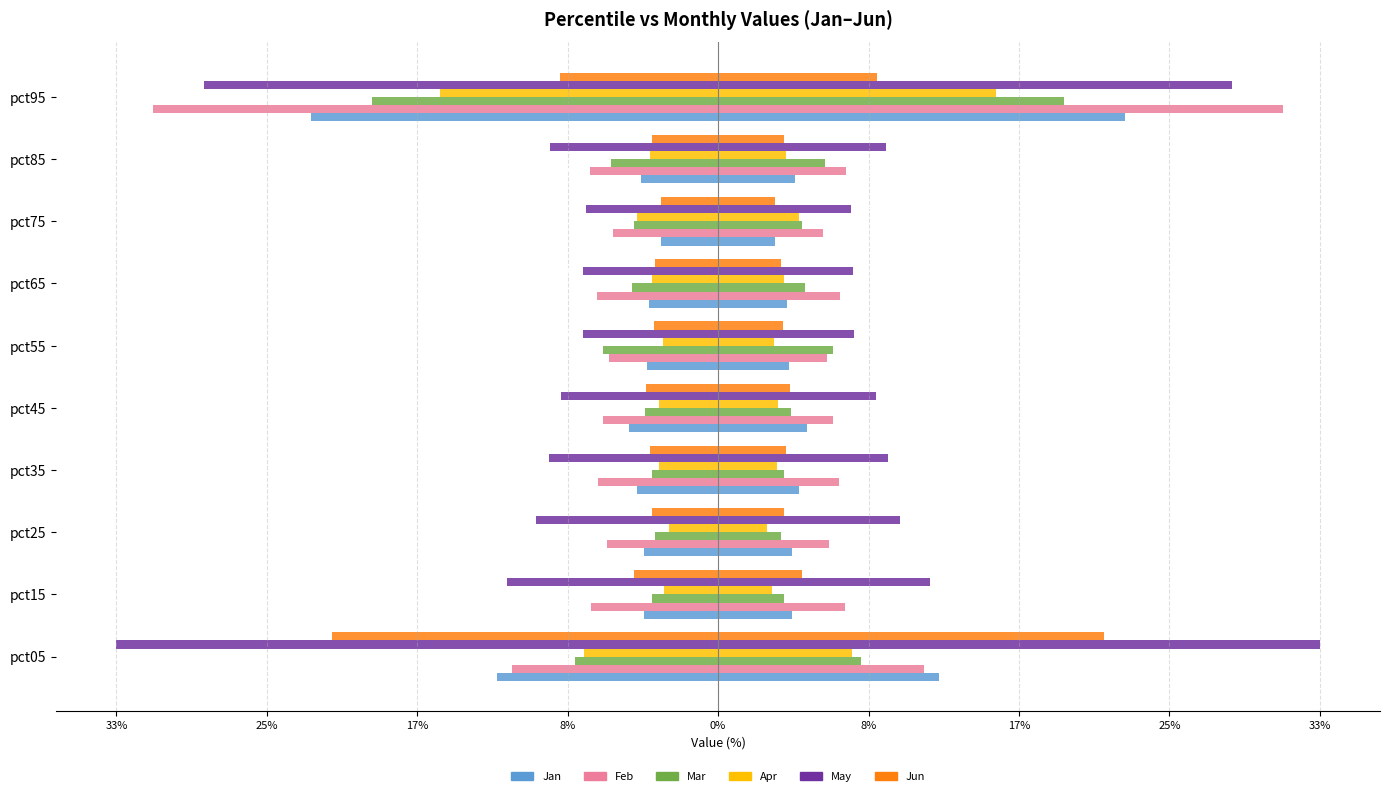

Reading right to left, extract all data points from this chart.

Jan: -0.2	-0.0	-0.0	-0.0	-0.0	-0.0	-0.0	-0.0	-0.0	-0.1
Feb: -0.3	-0.1	-0.1	-0.1	-0.1	-0.1	-0.1	-0.1	-0.1	-0.1
Mar: -0.2	-0.1	-0.0	-0.0	-0.1	-0.0	-0.0	-0.0	-0.0	-0.1
Apr: -0.2	-0.0	-0.0	-0.0	-0.0	-0.0	-0.0	-0.0	-0.0	-0.1
May: -0.3	-0.1	-0.1	-0.1	-0.1	-0.1	-0.1	-0.1	-0.1	-0.3
Jun: -0.1	-0.0	-0.0	-0.0	-0.0	-0.0	-0.0	-0.0	-0.0	-0.2